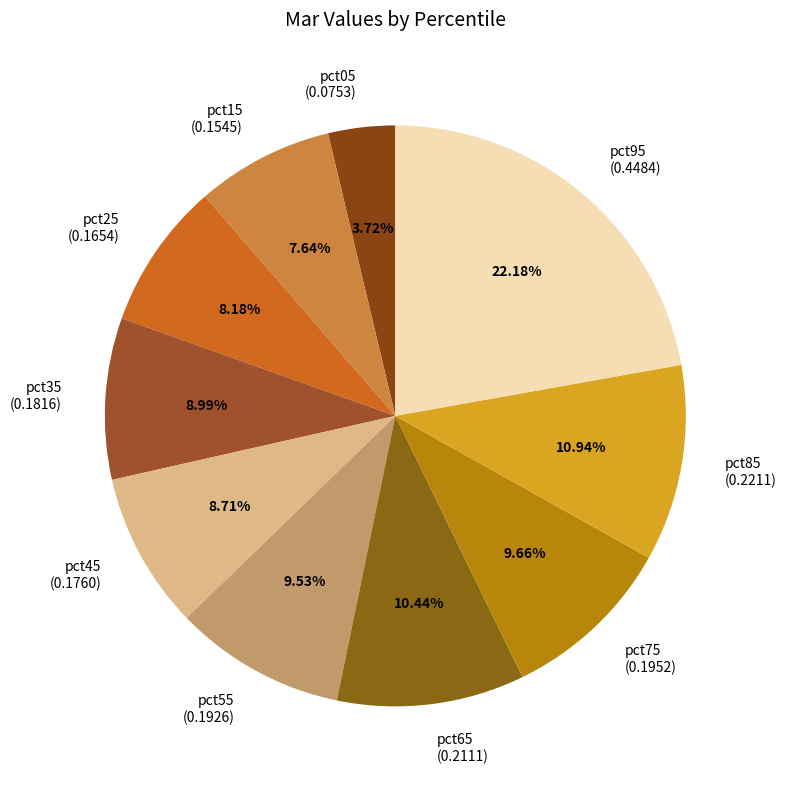

Count the number of slices in the pie.

10